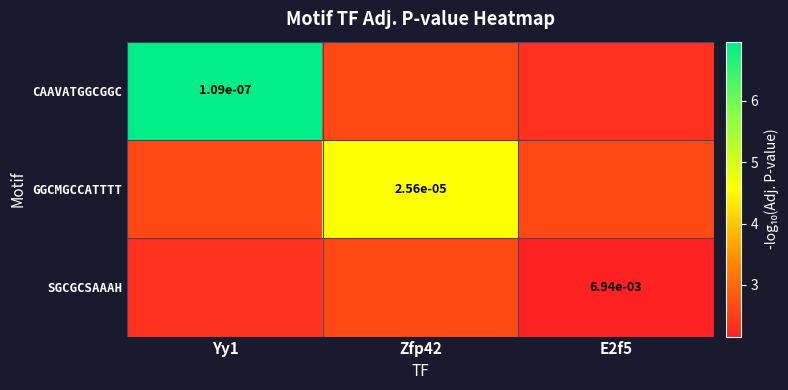

Rank the categories by GGCMGCCATTTT value from lowest to highest.

Yy1, E2f5, Zfp42